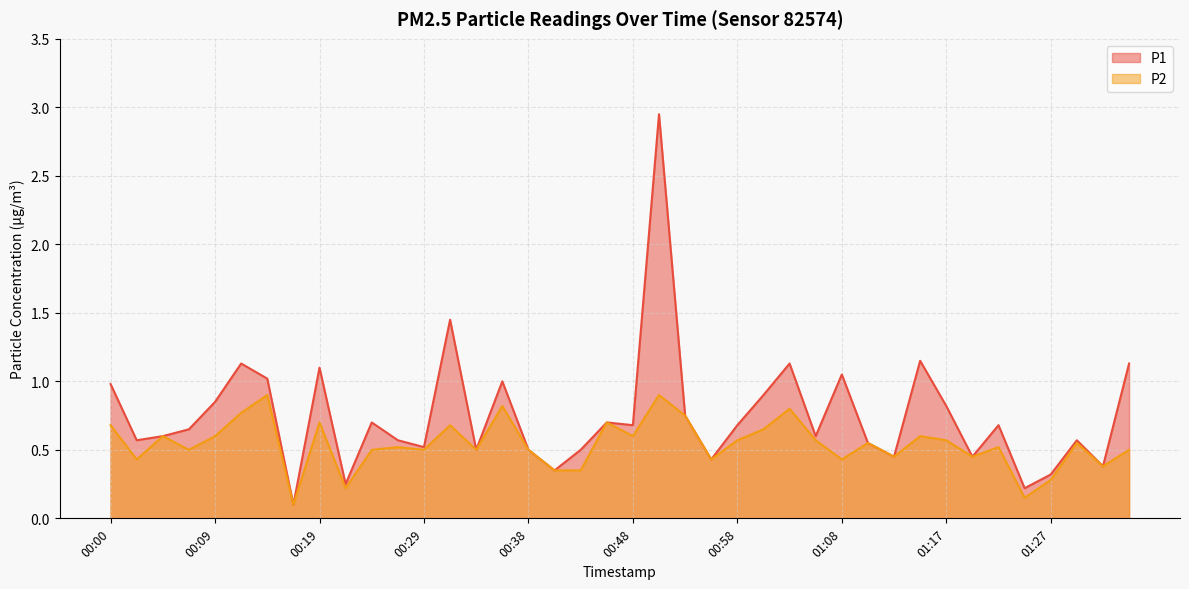

Rank the series at 01:25 from lowest to highest value.

P2, P1